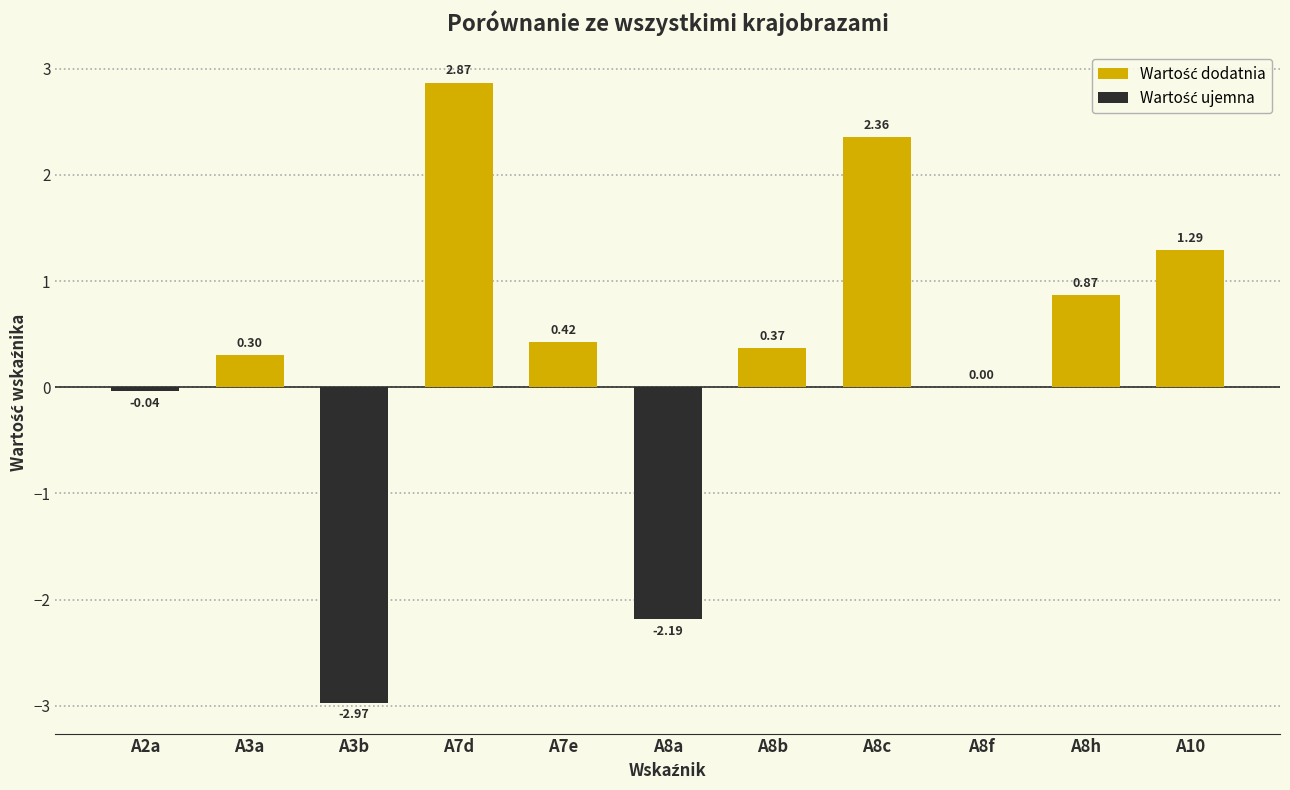

What is the change in value from A8c to A10?

-1.1